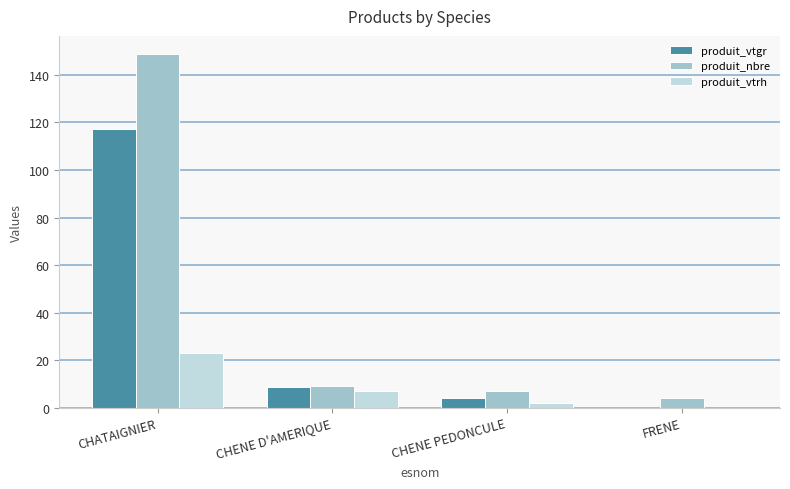

Where is produit_nbre nearest to the value 76?

CHENE D'AMERIQUE